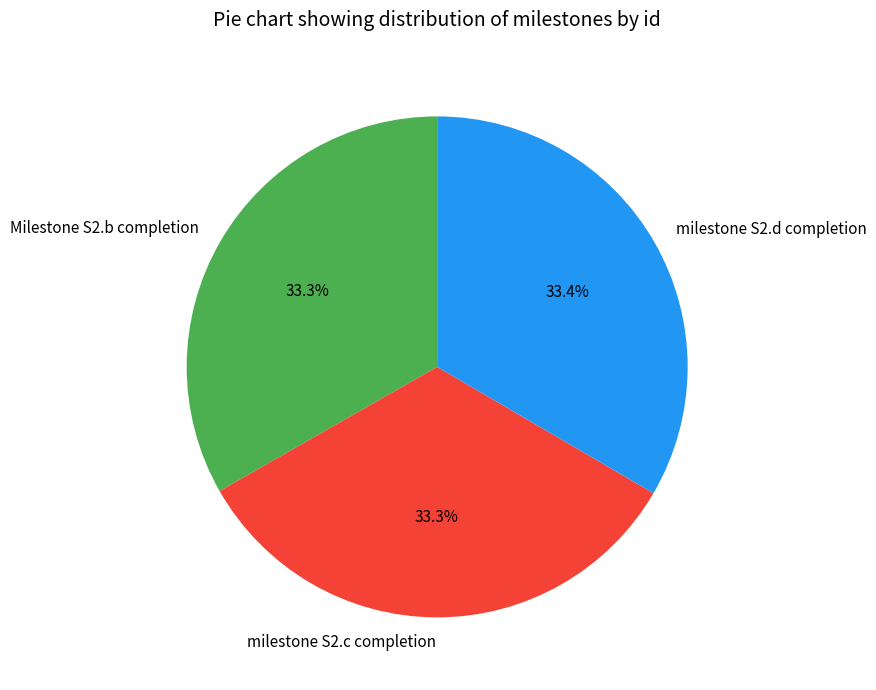

Does milestone S2.c completion account for over 50% of the chart?

No